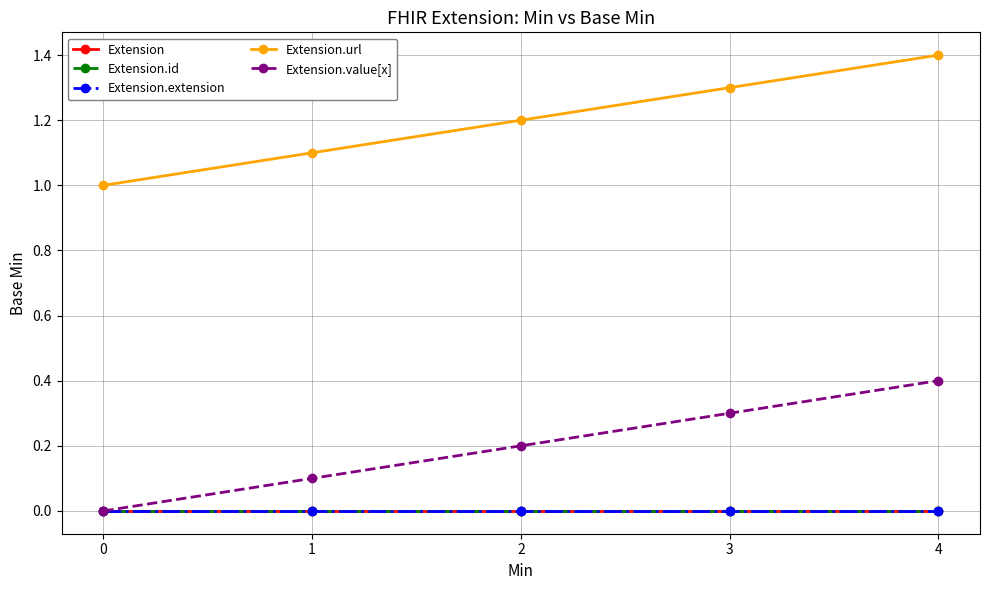

The Extension.url series shows 1.5 at 0. True or false?

False